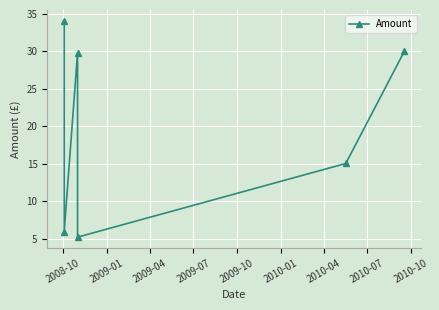

Reading left to right, extract all data points from this chart.

34.0	6.0	29.8	5.2	15.0	30.0